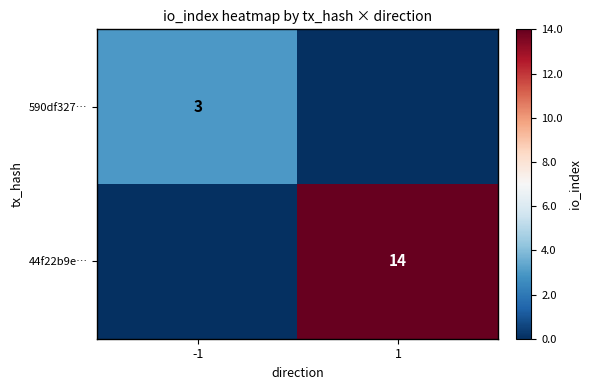

Is it true that 44f22b9e… equals 24 at 1?

False